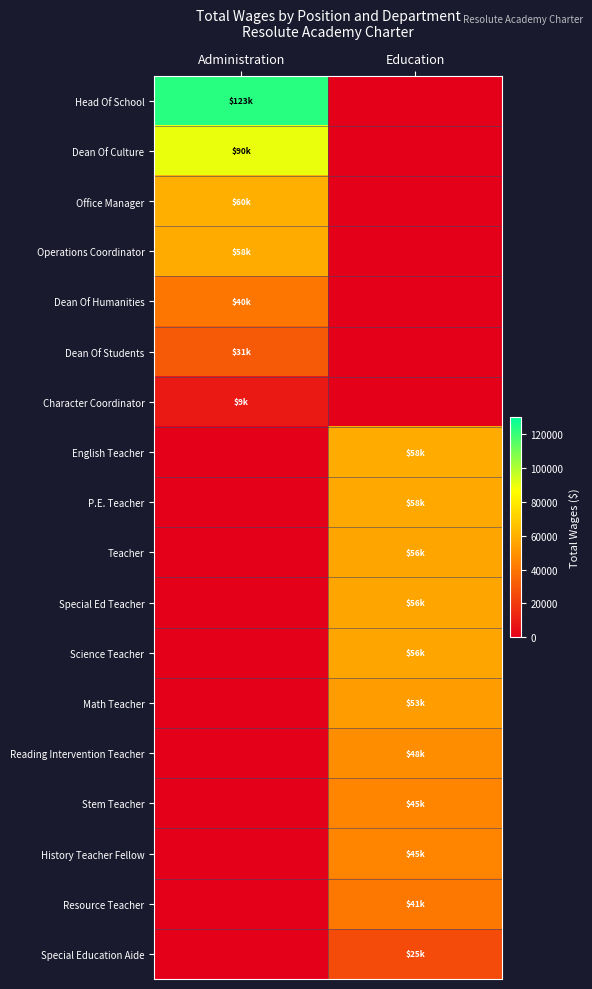

Which series has the largest total across all categories?

Head Of School